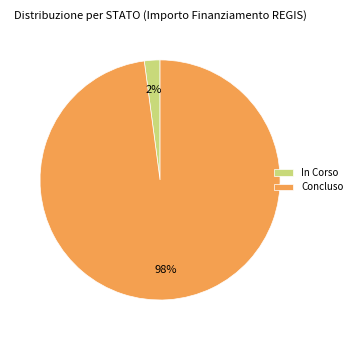

Is the sum of Concluso and In Corso greater than half?

Yes